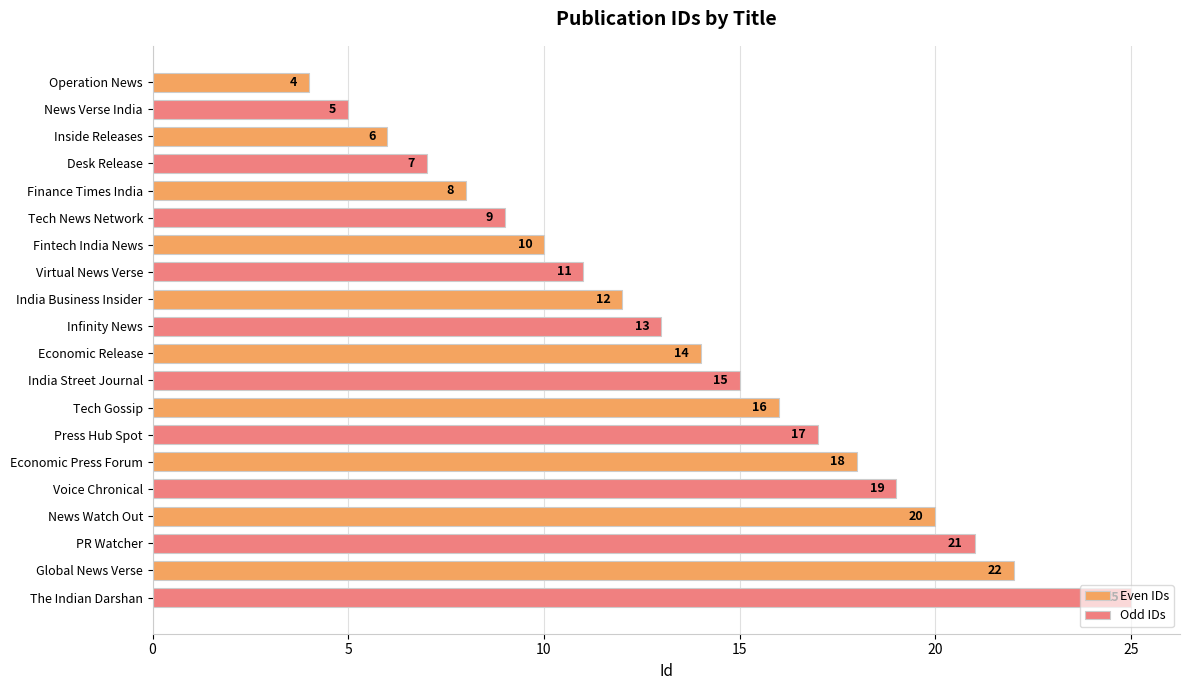

Which series has the largest total across all categories?

Odd IDs